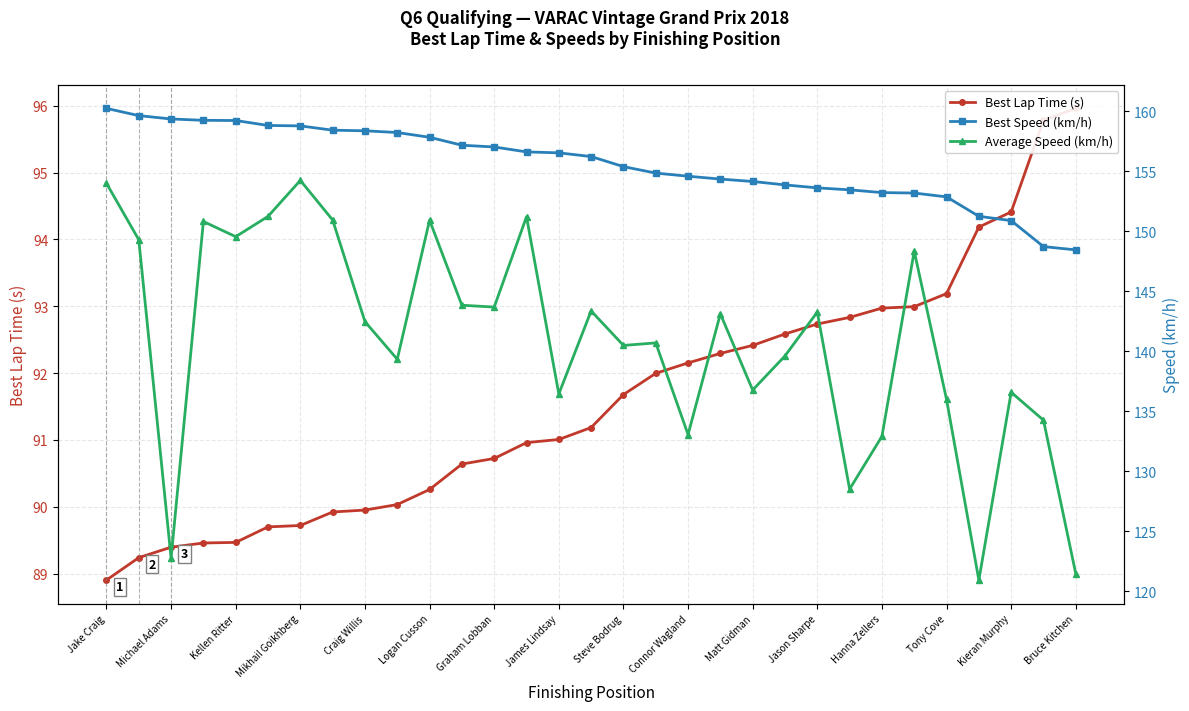

Reading right to left, what are all the values shown in this chart?

Best Lap Time (s): 96.0	95.8	94.4	94.2	93.2	93.0	93.0	92.8	92.7	92.6	92.4	92.3	92.2	92.0	91.7	91.2	91.0	91.0	90.7	90.6	90.3	90.0	90.0	89.9	89.7	89.7	89.5	89.5	89.4	89.2	88.9
Best Speed (km/h): 148.4	148.7	150.9	151.2	152.9	153.2	153.2	153.4	153.6	153.9	154.1	154.3	154.6	154.8	155.4	156.2	156.5	156.6	157.0	157.2	157.8	158.2	158.4	158.4	158.8	158.8	159.2	159.2	159.4	159.6	160.2
Average Speed (km/h): 121.5	134.3	136.6	120.9	136.0	148.3	132.9	128.5	143.3	139.6	136.8	143.1	133.1	140.7	140.5	143.4	136.4	151.2	143.7	143.8	150.9	139.3	142.5	150.9	154.2	151.2	149.5	150.8	122.8	149.3	154.0